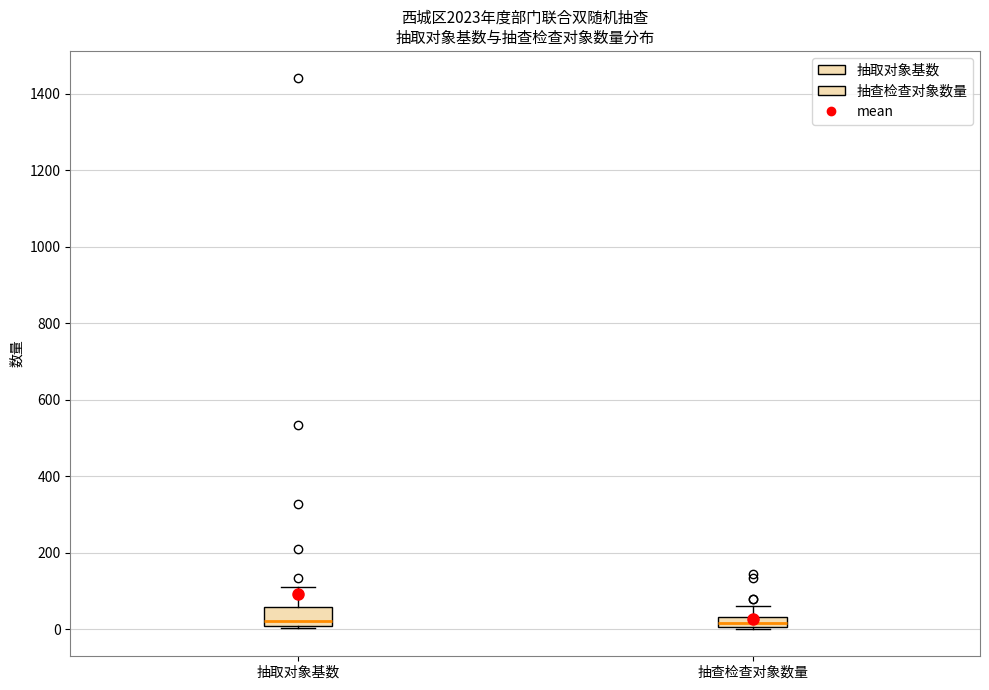

Where does the median line of the box for 抽取对象基数 sit on the y-axis? The values are not printed on the chart, so give them approximately, as read against the axis.

20